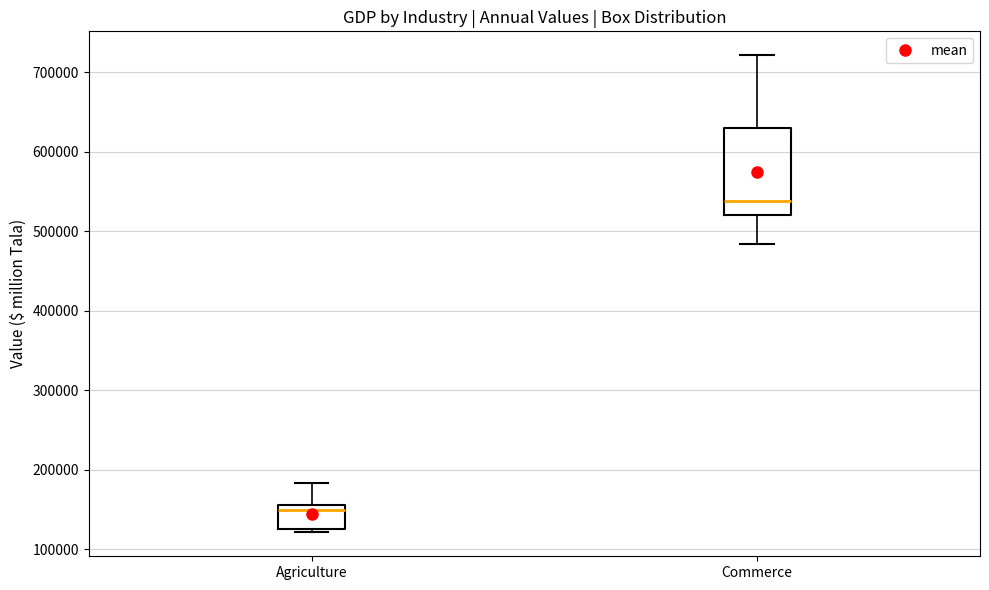

Reading left to right, read every box against the y-axis: the position of its median line, the range the box covers, and the ends of its whiskers. The values are not printed on the chart, so give them approximately, as read against the axis.

Agriculture: median 150000, box 120000 to 160000, whiskers 120000 (just below the box's lower edge) to 180000
Commerce: median 540000, box 520000 to 630000, whiskers 480000 to 720000